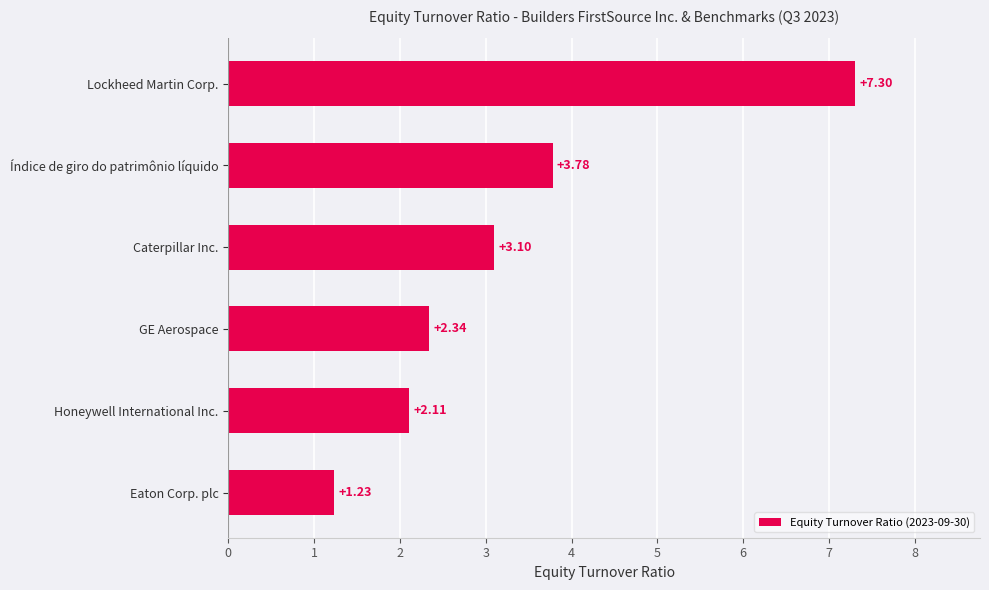

What is the sum of the values at Lockheed Martin Corp. and GE Aerospace?

9.6